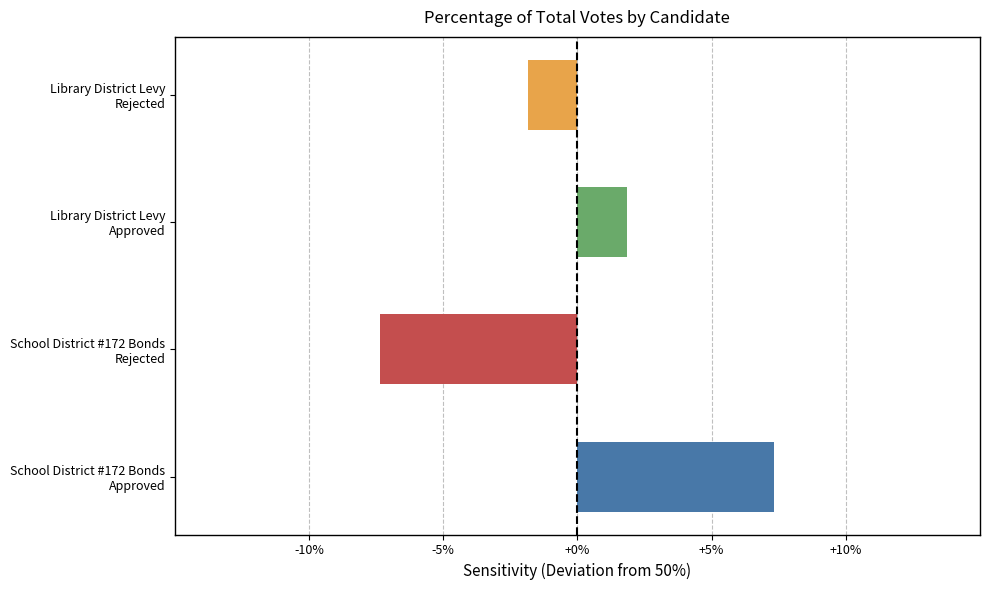

What is the difference between the second highest and second lowest values?

3.7